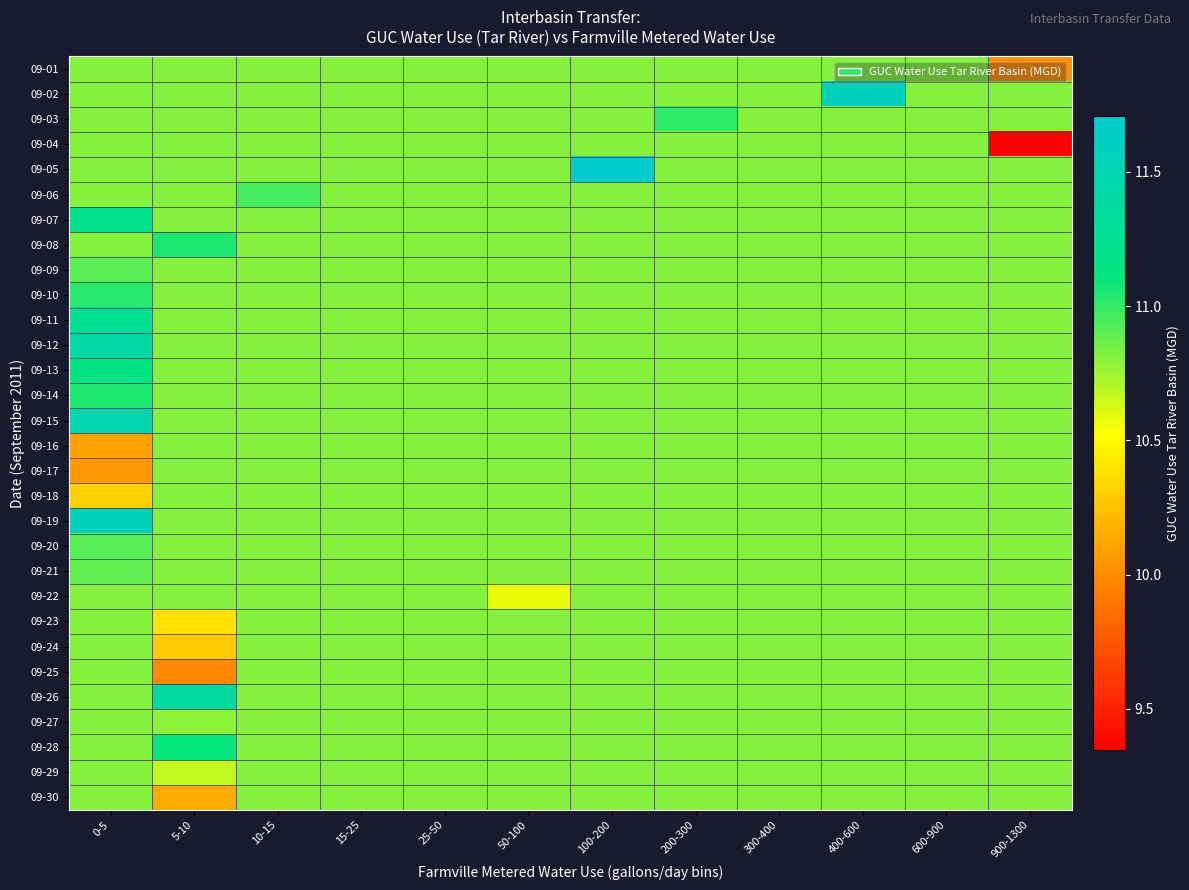

What is the difference between the highest and lowest values at 400-600?

0.8